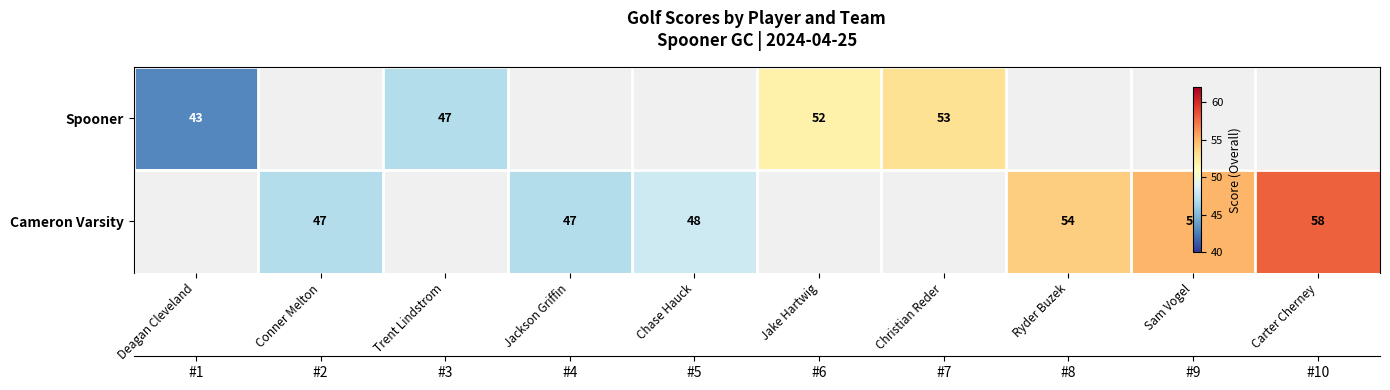

At which label is Spooner closest to 48?

Trent Lindstrom